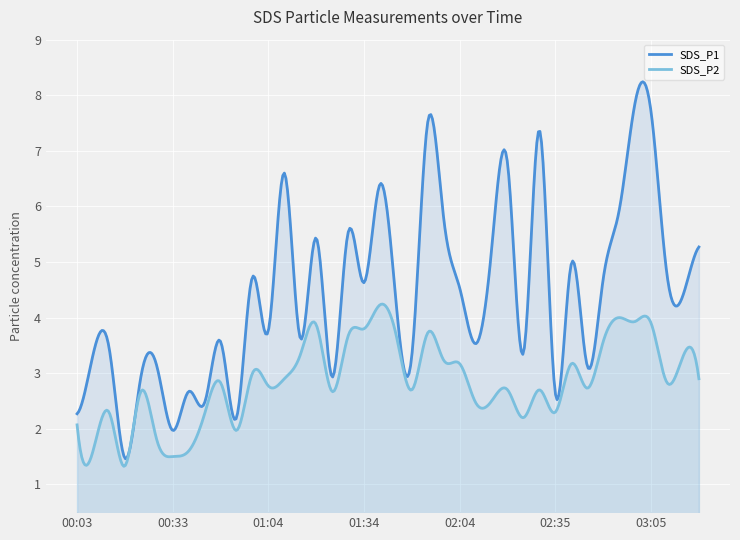

At how many categories does at least one series exceed 7?

4